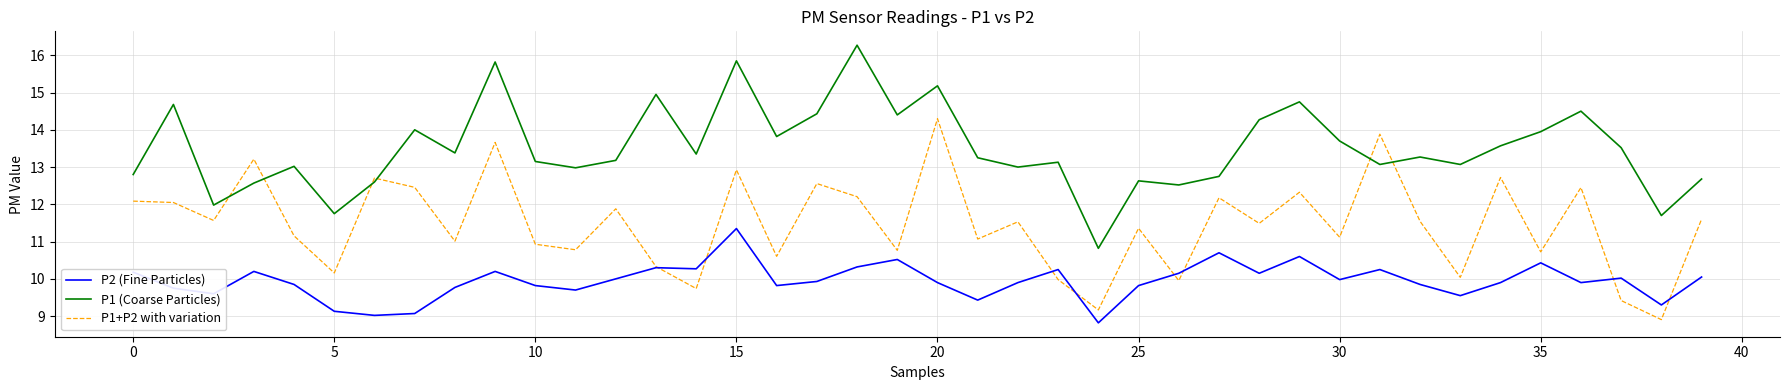

Which series ends up on top after the final intersection of P2 (Fine Particles) and P1+P2 with variation?

P1+P2 with variation